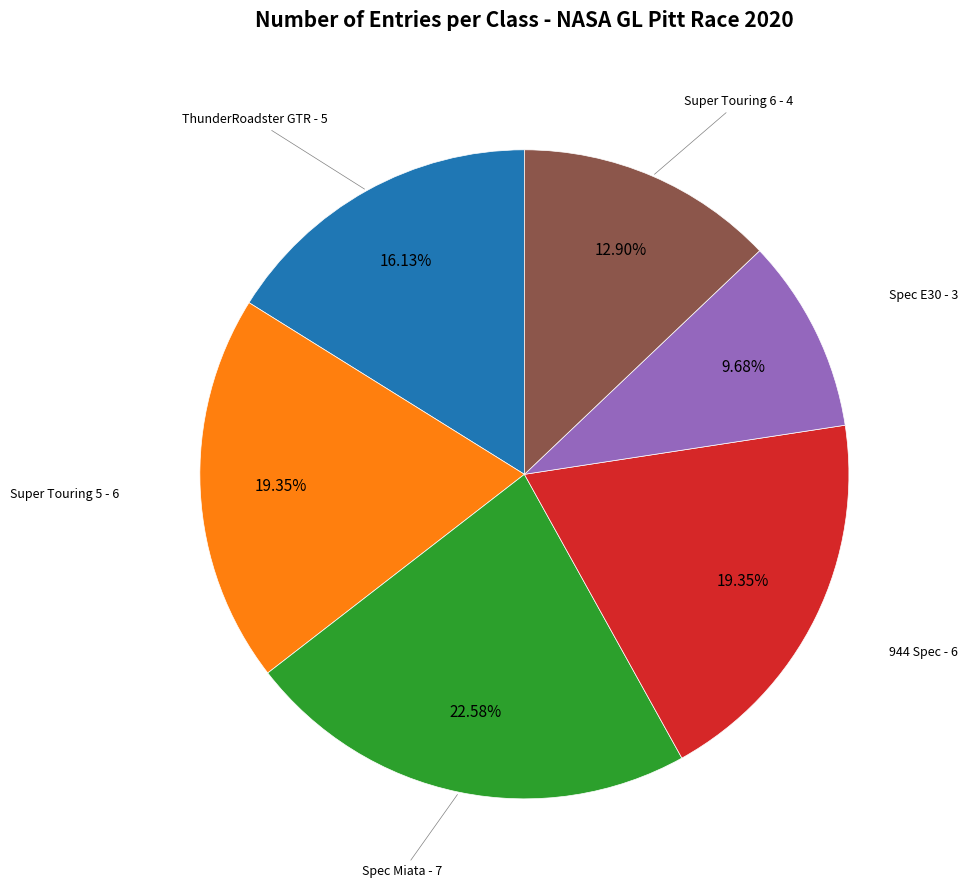

Does any single category account for the majority?

No